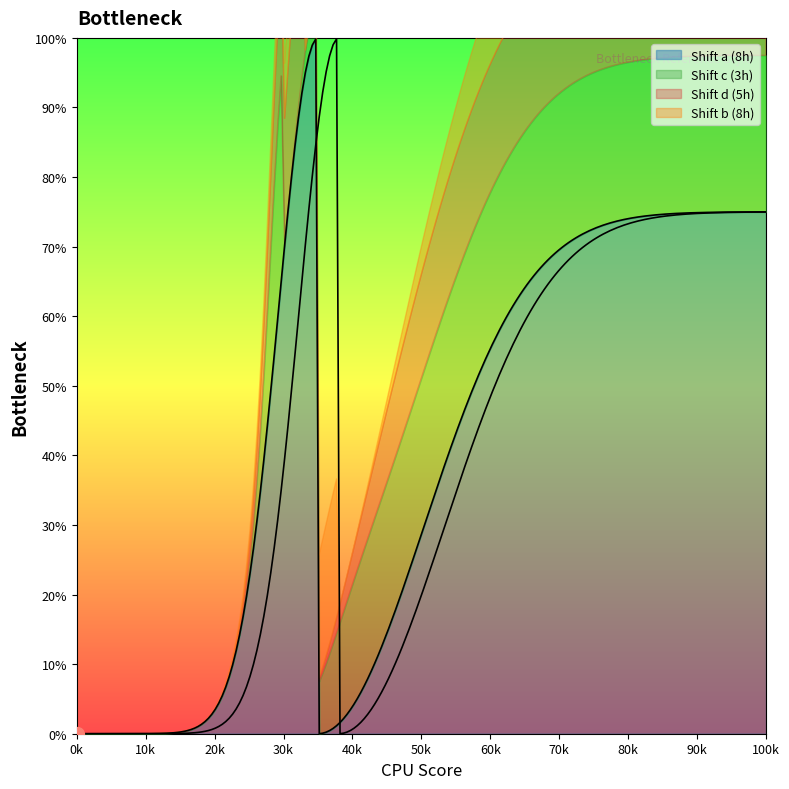

True or false: Shift c (3h) has a value of 35 at 4.

True